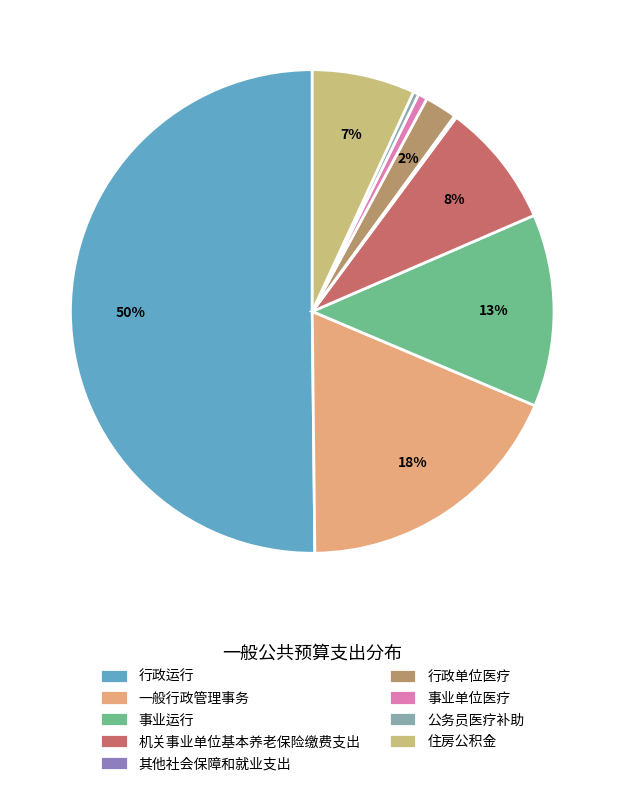

Does 行政运行 represent more than half of the total?

Yes